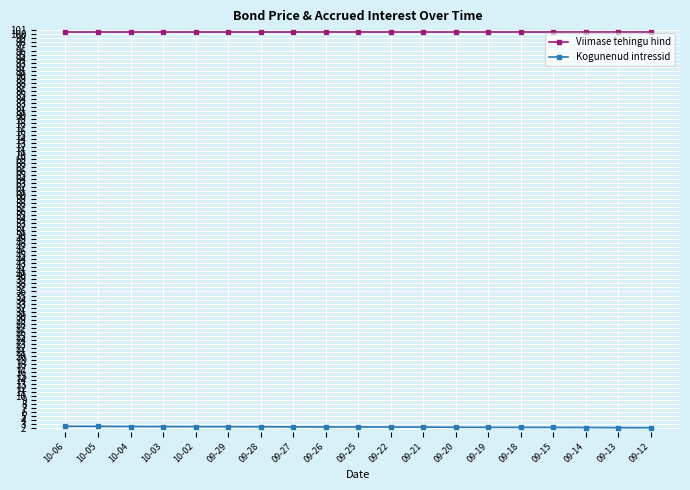

Which series has the largest total across all categories?

Viimase tehingu hind